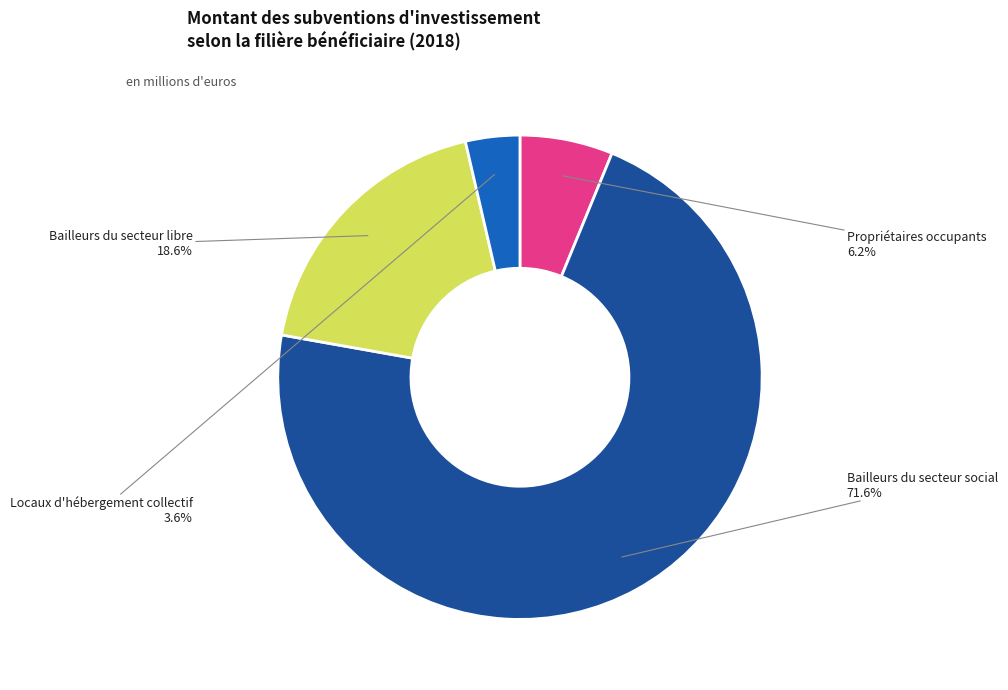

Count the number of slices in the pie.

4